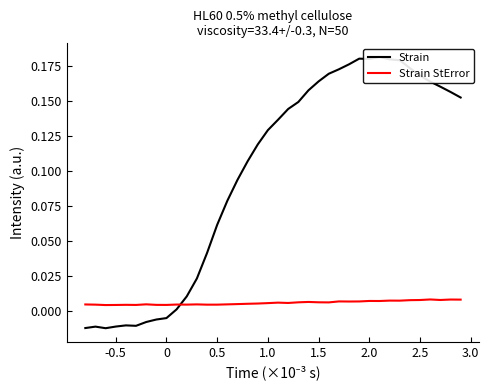

At how many categories does at least one series exceed 0?

38